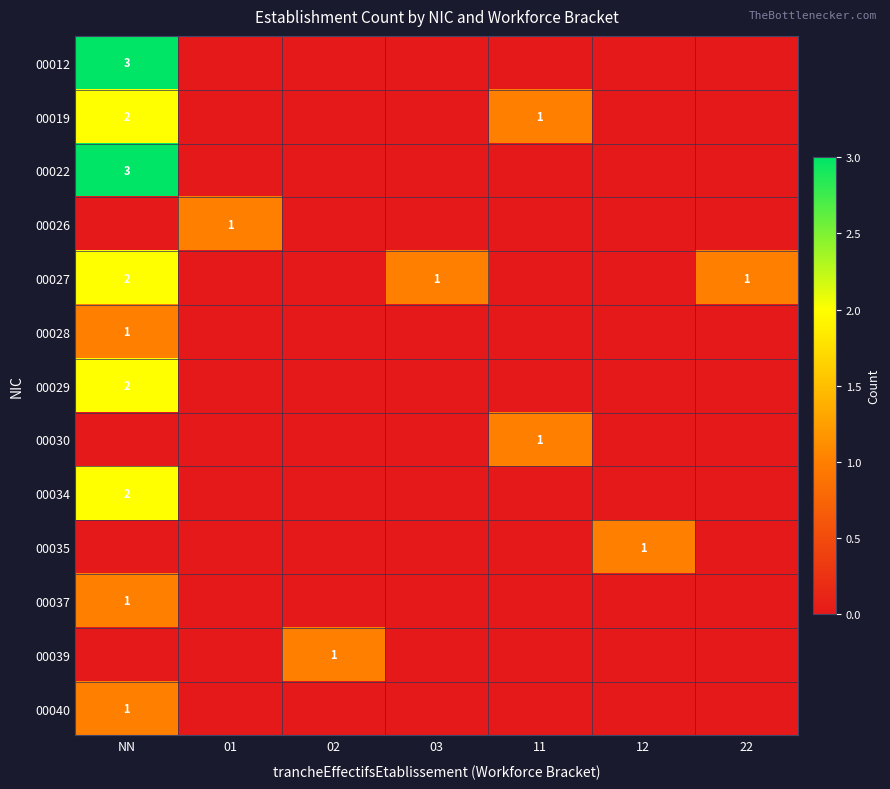

Count the number of data series in this chart.

13